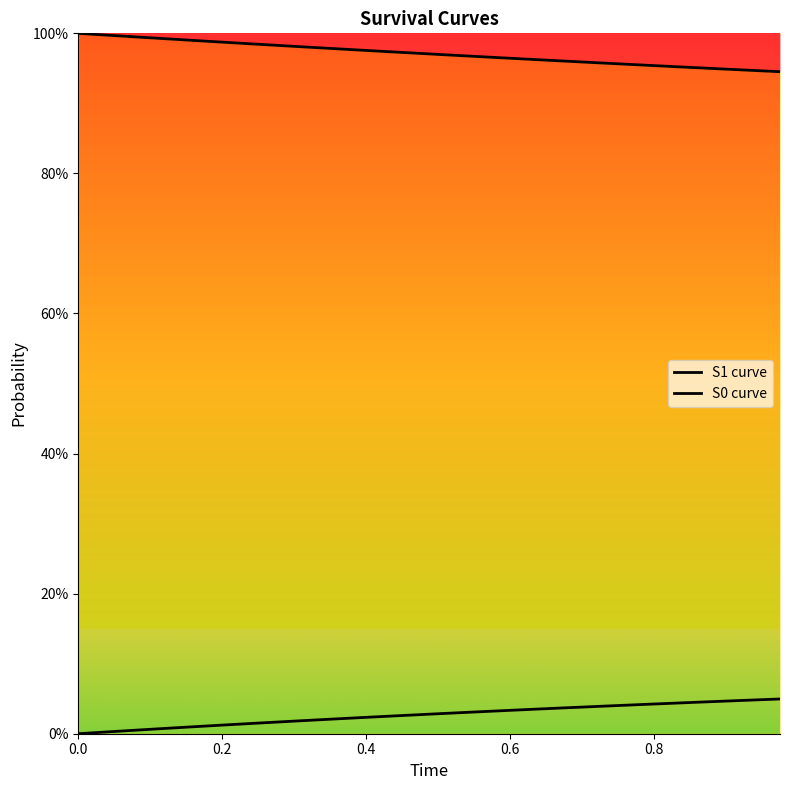

What is the greatest value displayed?

1.0